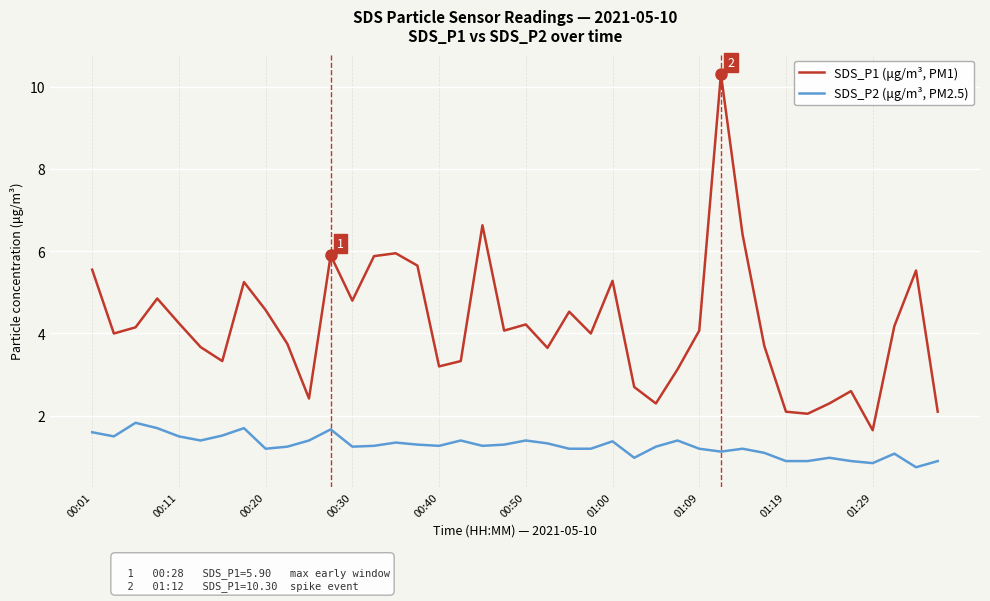

At how many categories does at least one series exceed 2?

39